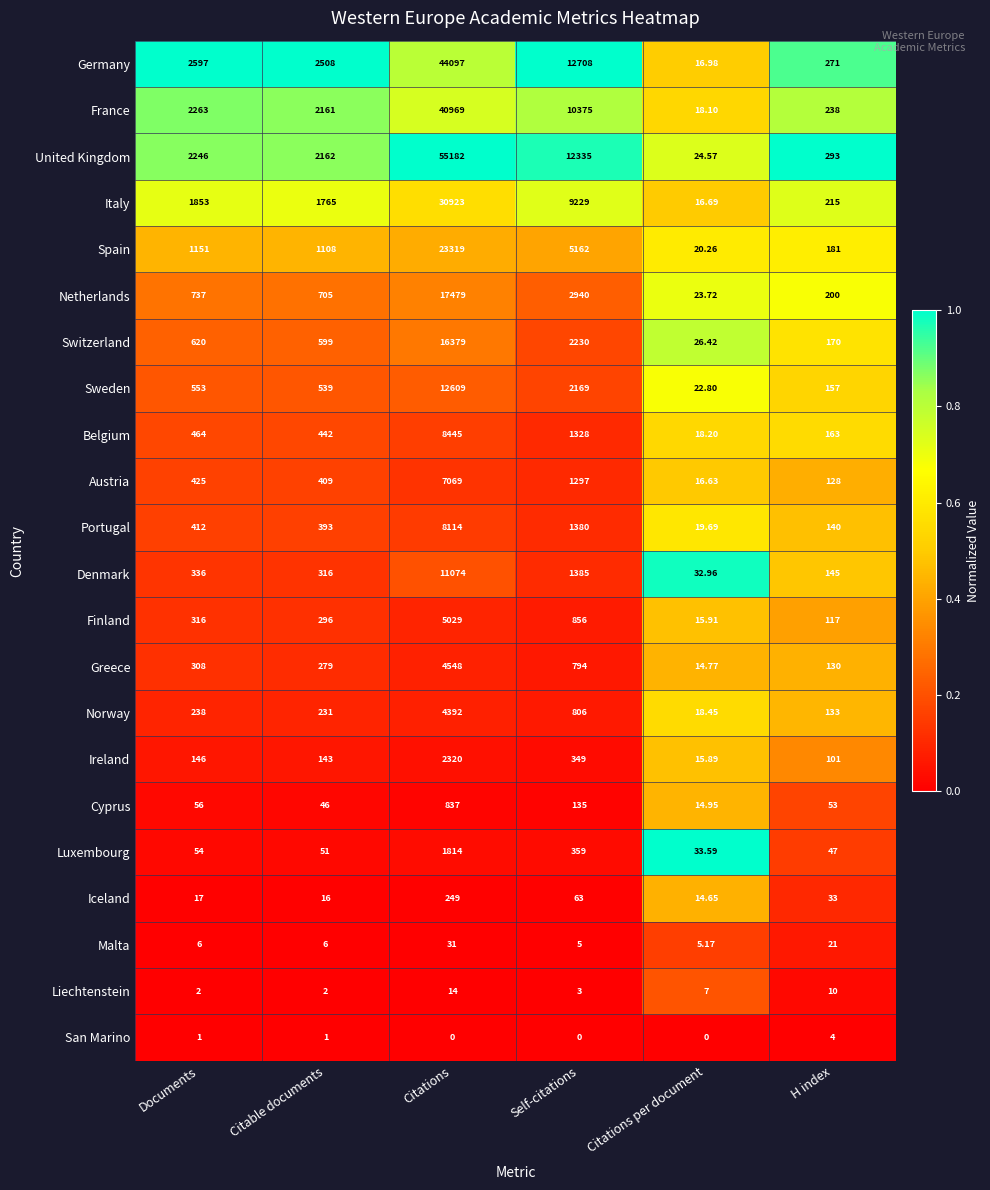

At which label is Finland closest to 2522?

Self-citations